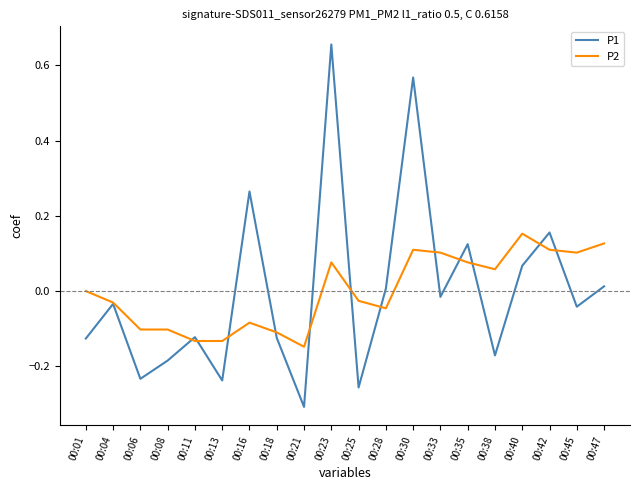

List the series in order of their peak value, lowest first.

P2, P1